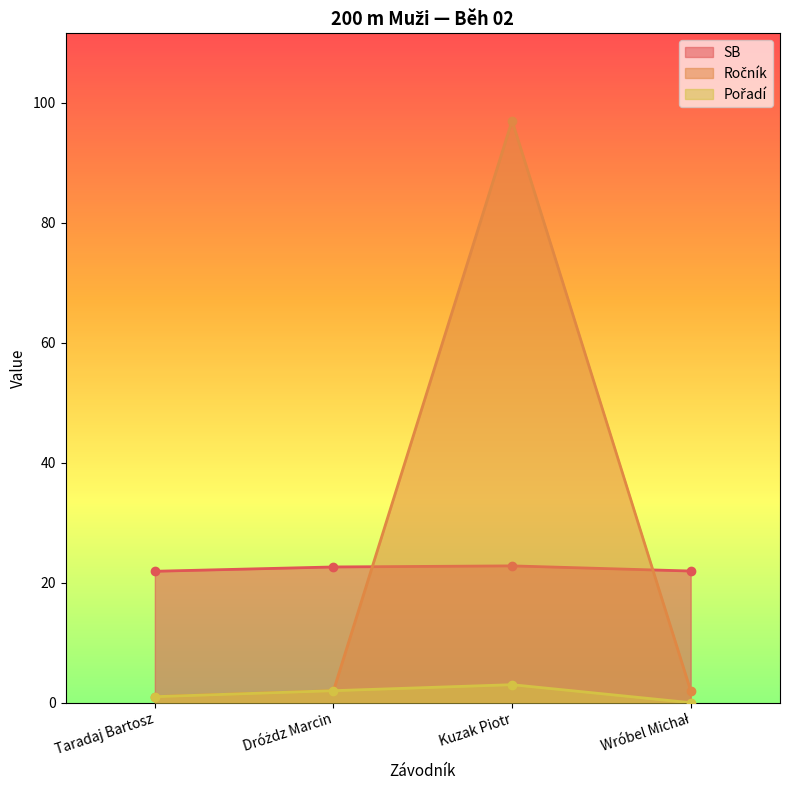

Which series has the widest spread of values?

Ročník